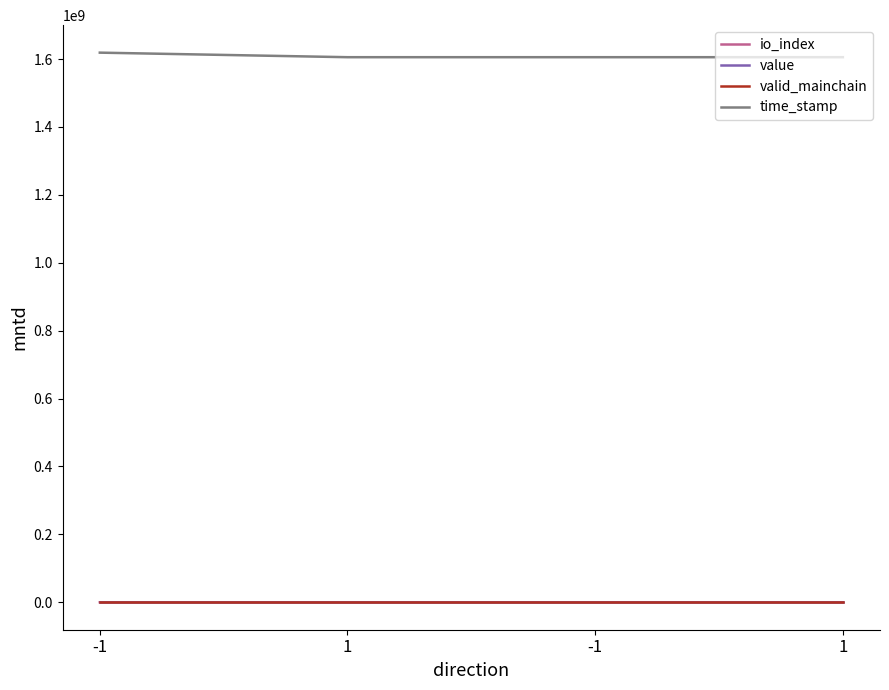

The io_index series shows 138.2 at 1. True or false?

False